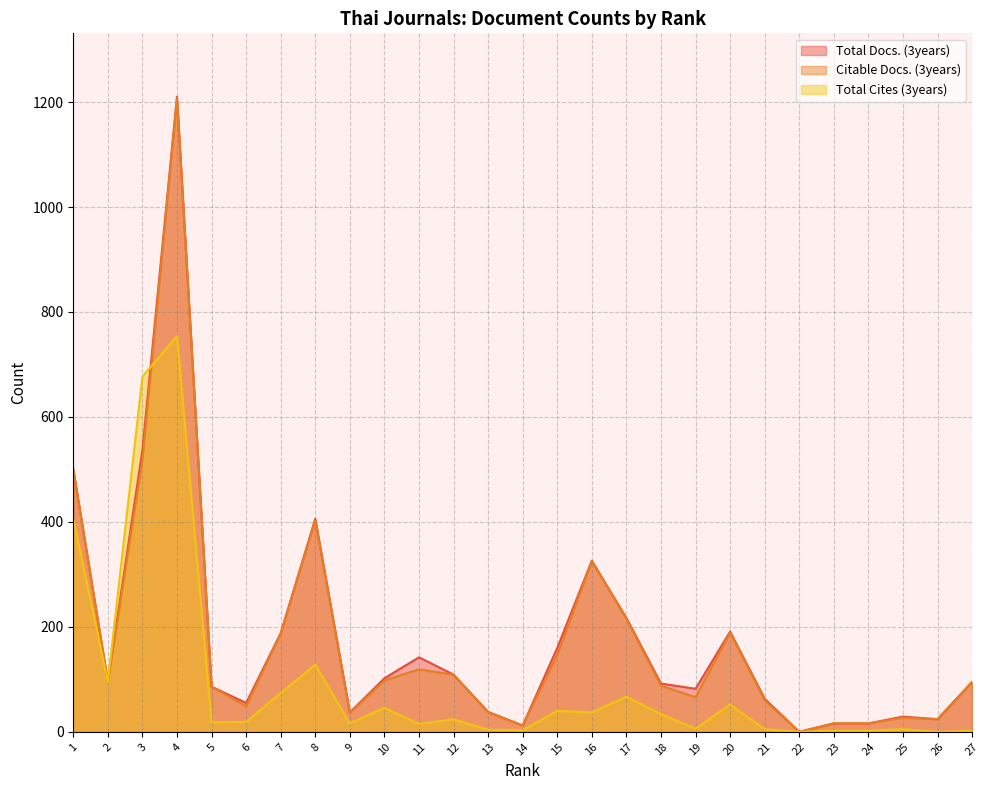

True or false: Total Cites (3years) and Total Docs. (3years) intersect in this chart.

True